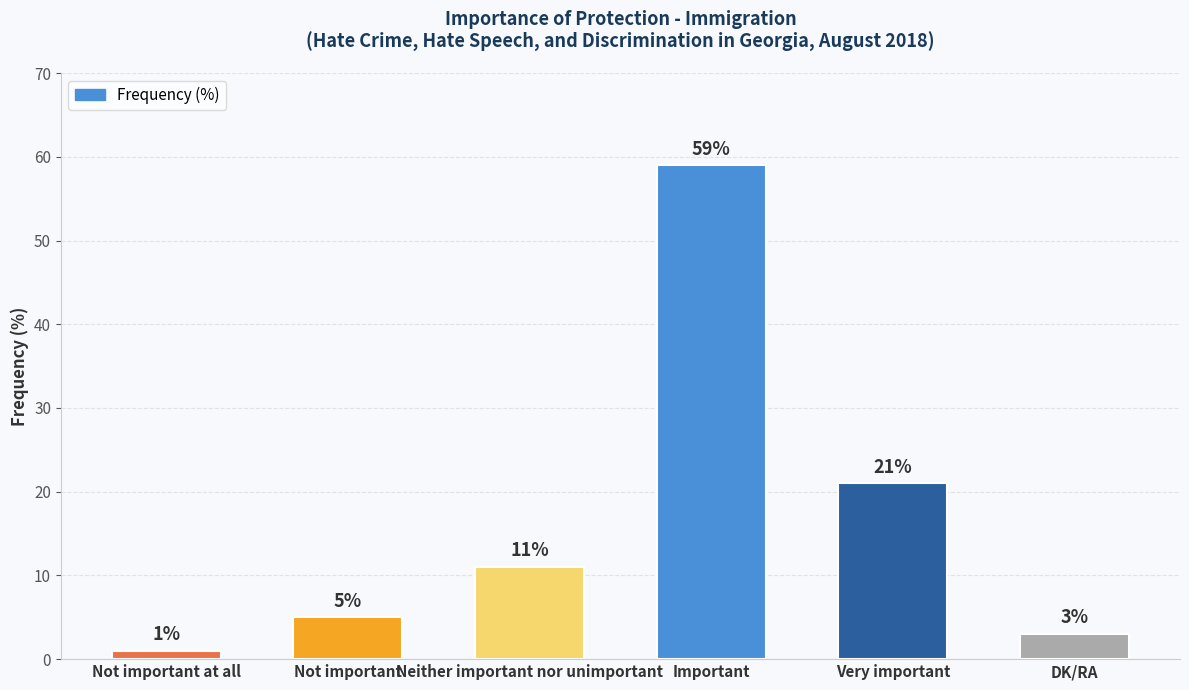

How many distinct data groups are displayed?

1